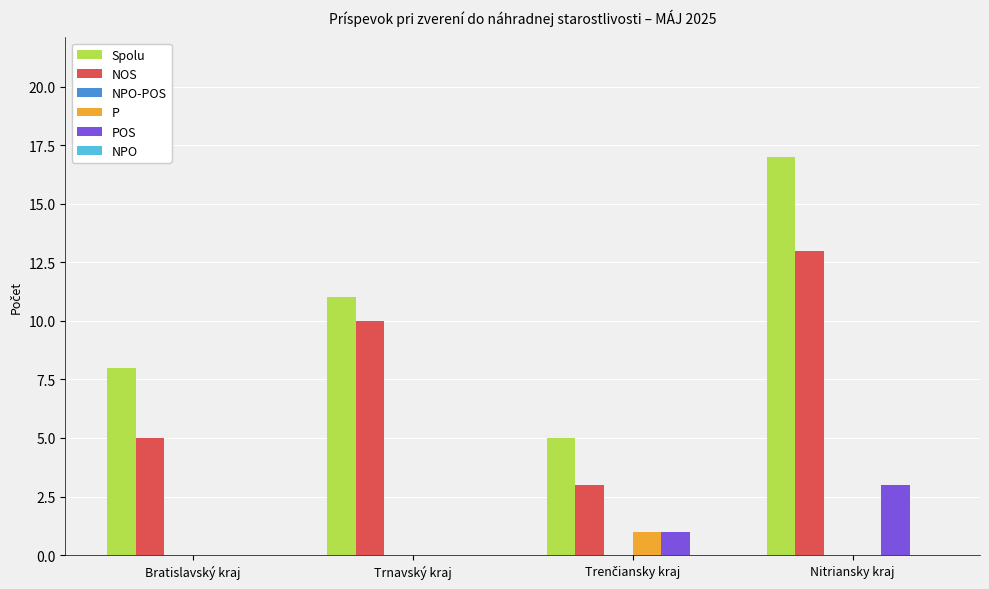

Is the value of Spolu at Trnavský kraj greater than the value of NOS at Bratislavský kraj?

Yes